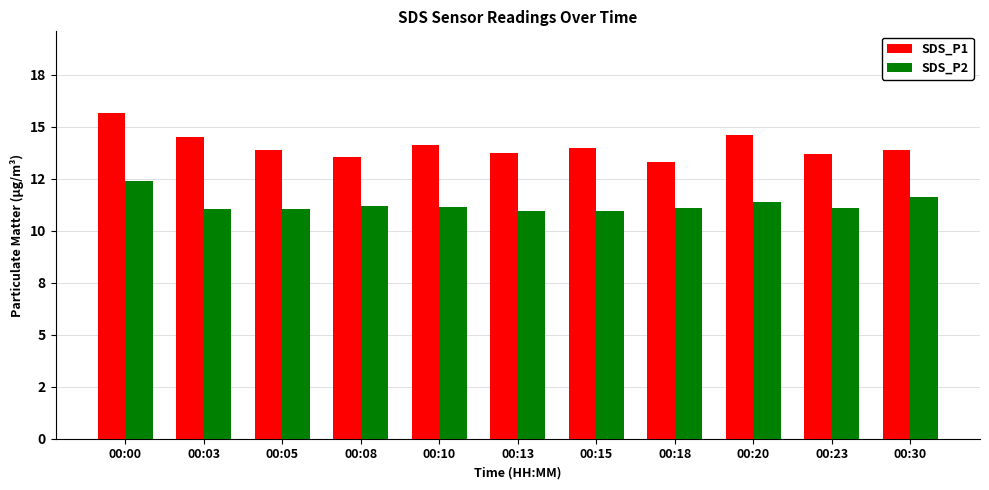

Which series has the largest total across all categories?

SDS_P1